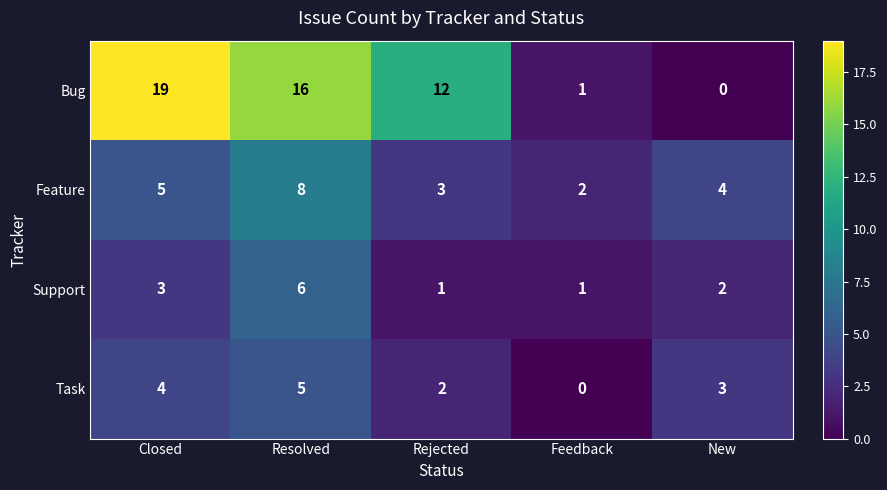

Reading left to right, extract all data points from this chart.

Bug: 19	16	12	1	0
Feature: 5	8	3	2	4
Support: 3	6	1	1	2
Task: 4	5	2	0	3